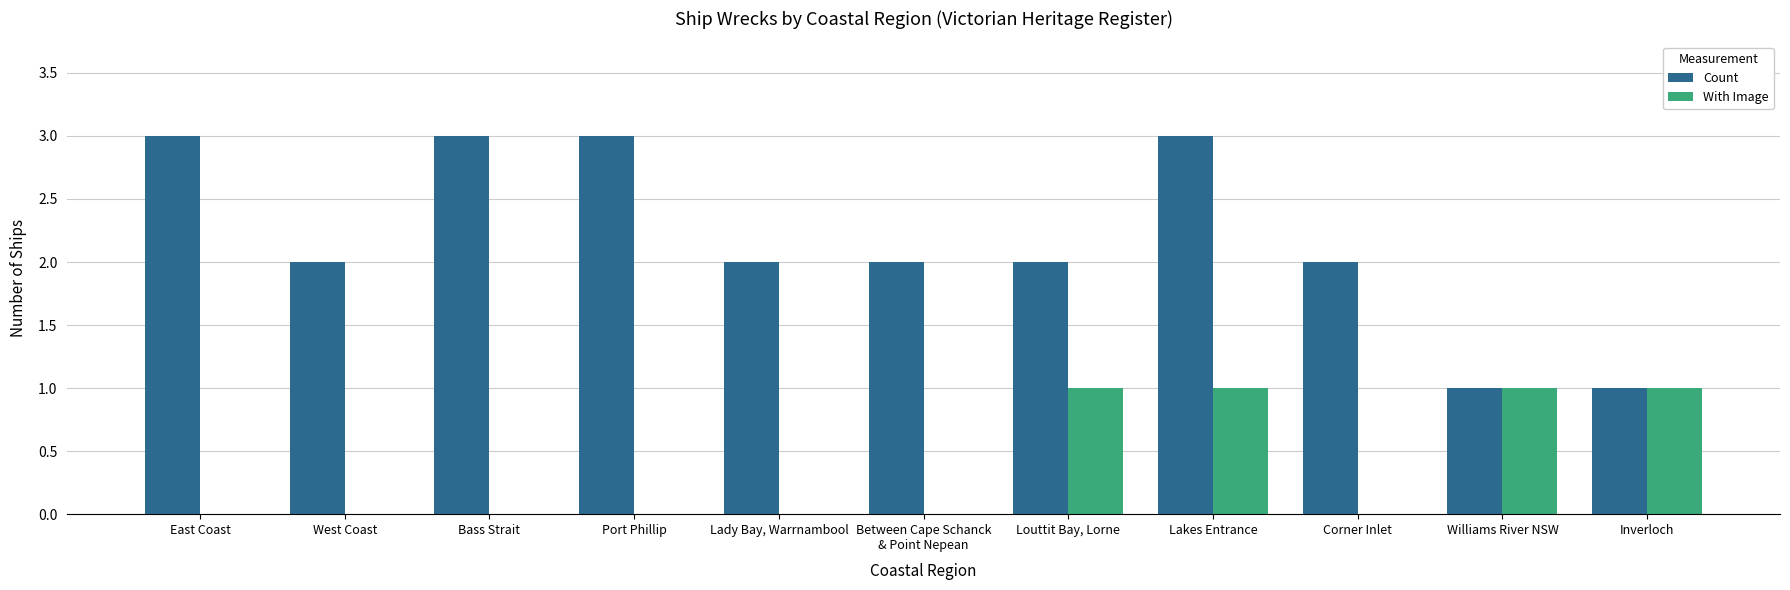

Between Louttit Bay, Lorne and Williams River NSW, which series saw the biggest shift?

Count